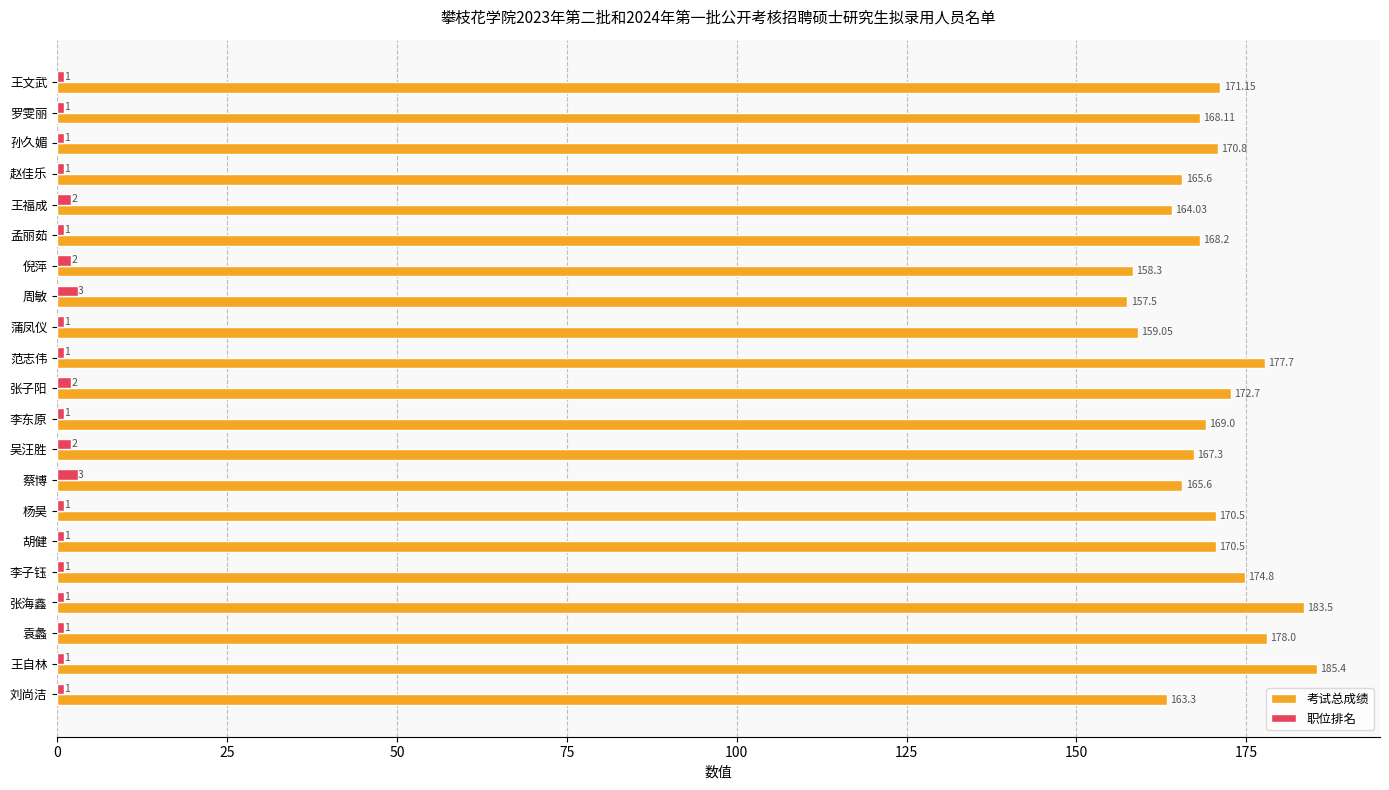

Is the value of 考试总成绩 at 王自林 greater than the value of 职位排名 at 范志伟?

Yes